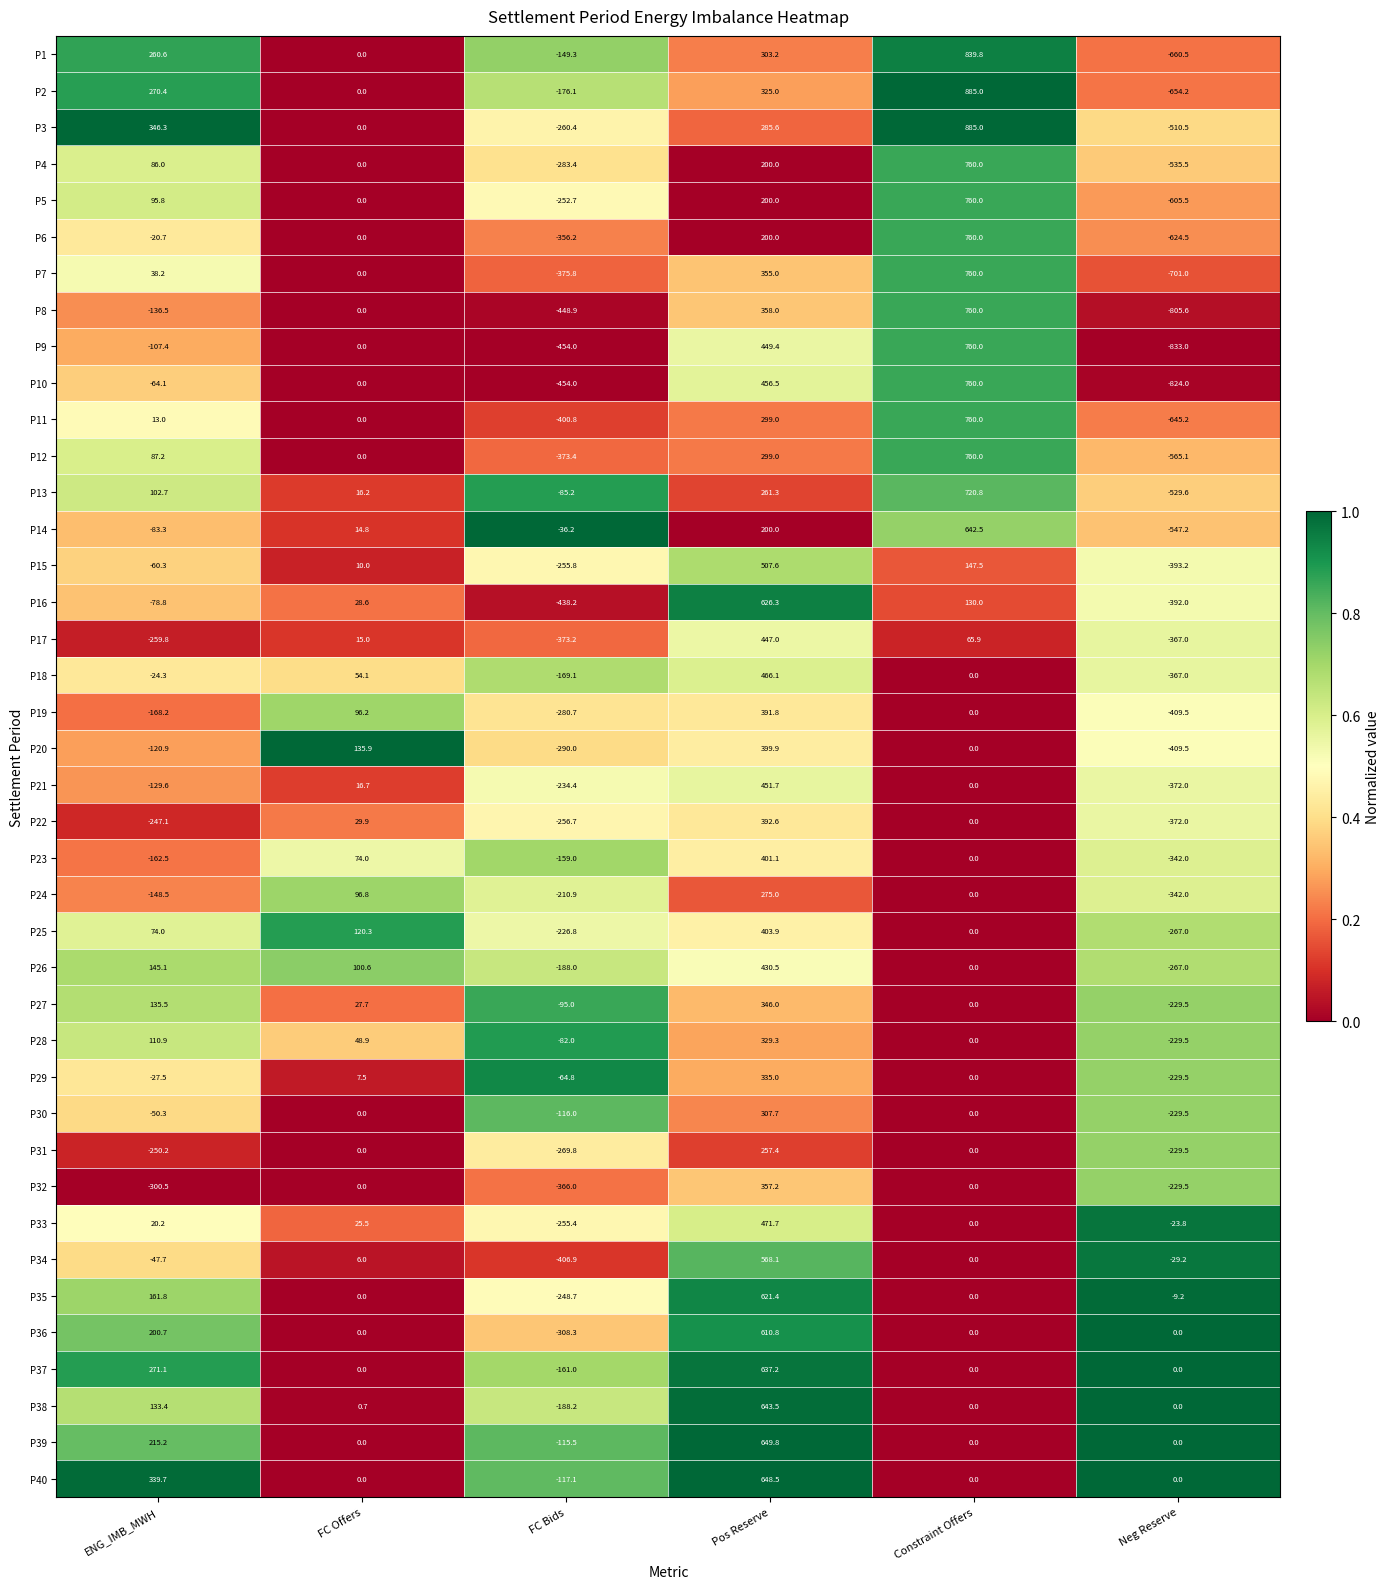

True or false: P28 has a value of 329.3 at Pos Reserve.

True